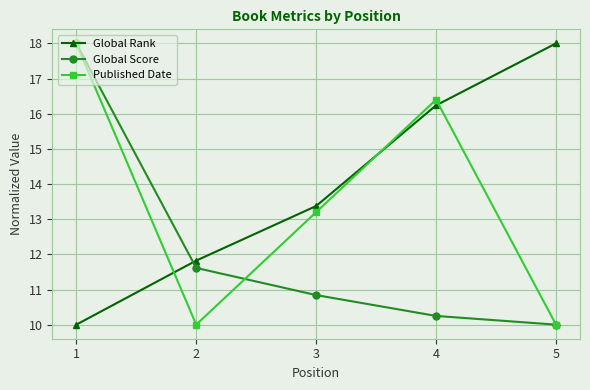

True or false: Global Rank has more than 2 interior local peaks.

False